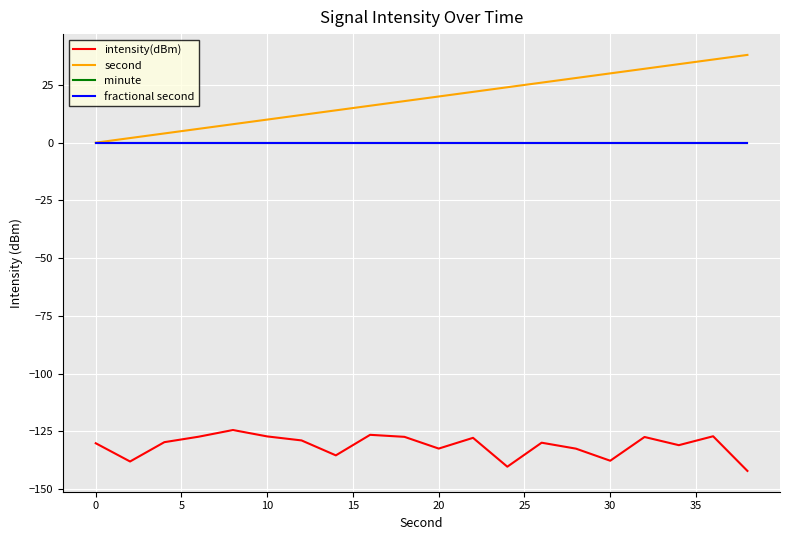

Is this an area chart (filled region under the line)?

No